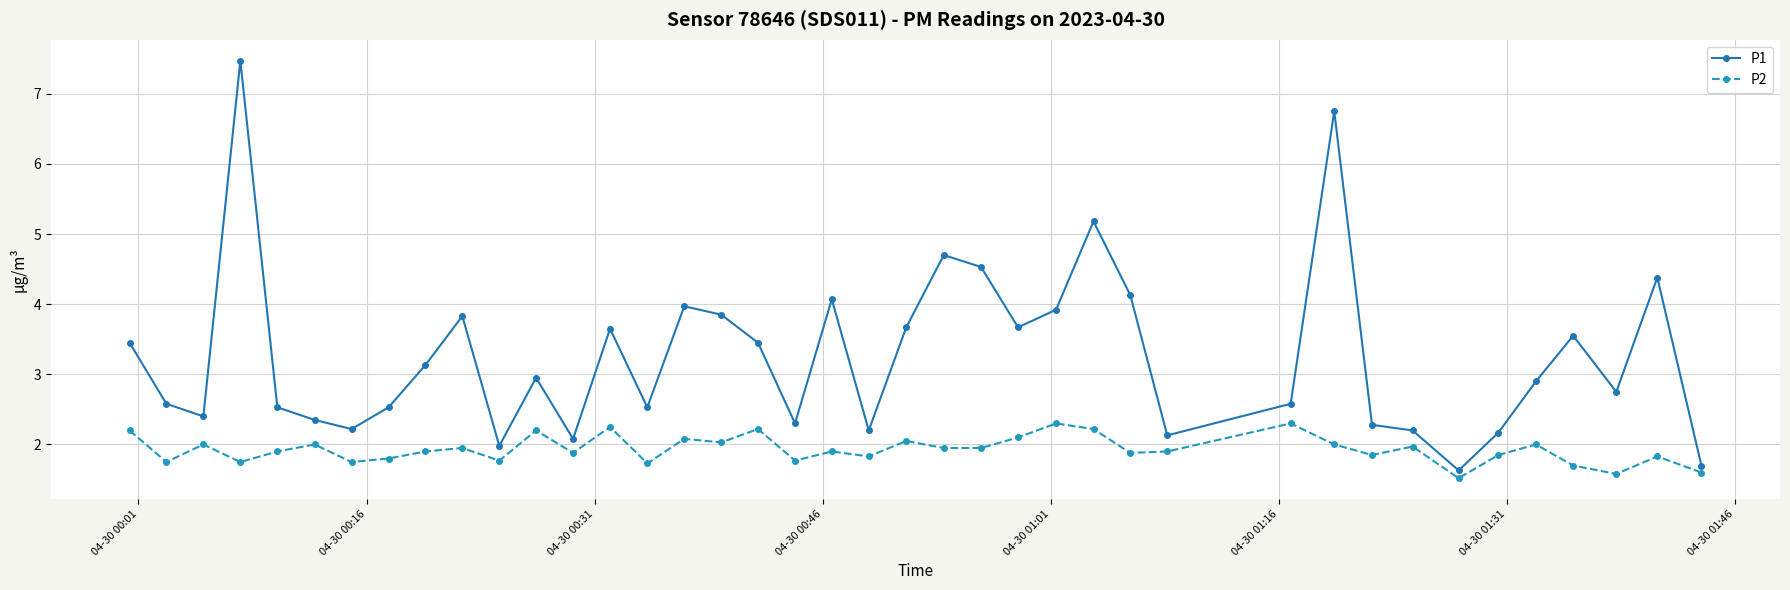

What is the value of the P1 point at the 30th from the left?

2.6